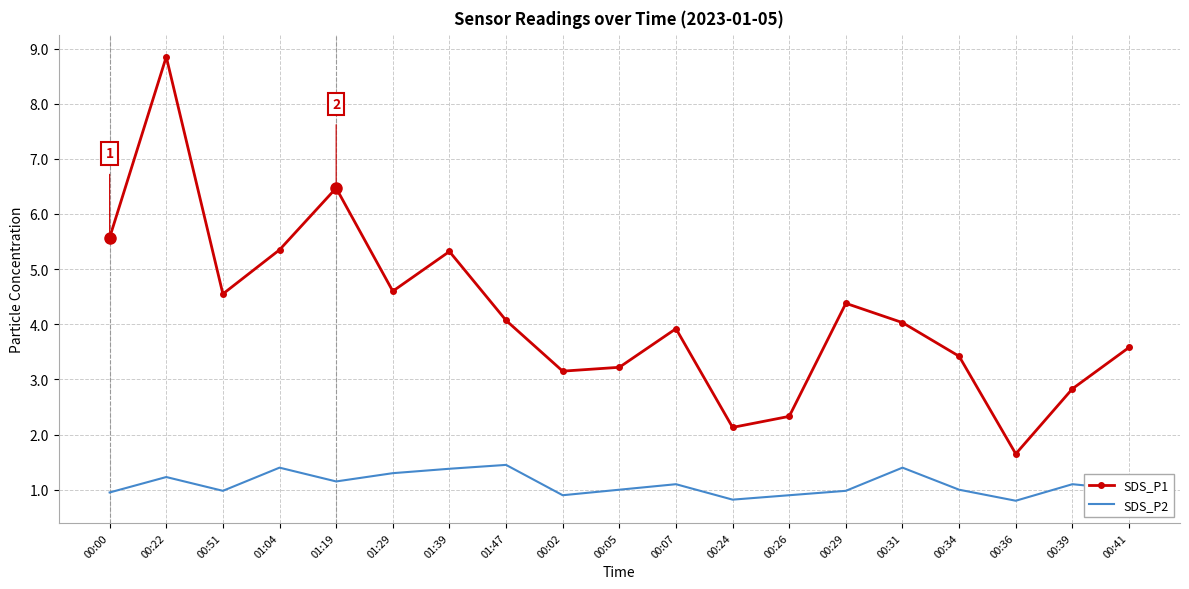

The value of SDS_P2 at 00:36 is 1.1. True or false?

False